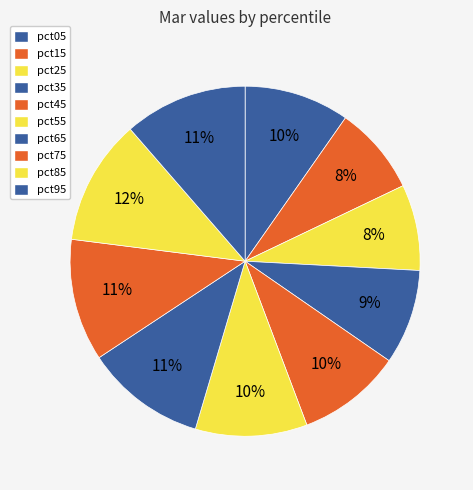

How many slices are in this pie chart?

10